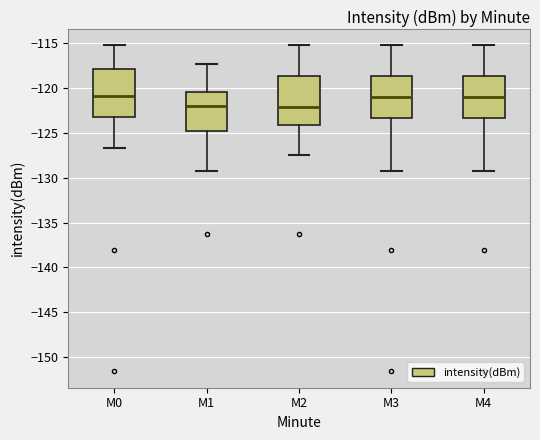

Where does the upper whisker of the box for M0 end on the y-axis? The values are not printed on the chart, so give them approximately, as read against the axis.

-115.0